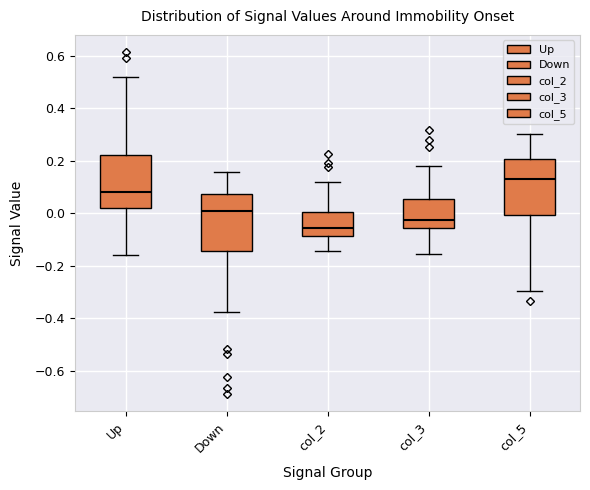

Reading left to right, transcribe this box plot: for each box, give where its median line is, the range the box spans, and where its two whiskers end, as read against the y-axis. The values are not printed on the chart, so give them approximately, as read against the axis.

Up: median 0.08, box 0.02 to 0.22, whiskers -0.16 to 0.52
Down: median 0.02, box -0.14 to 0.08, whiskers -0.38 to 0.16
col_2: median -0.06, box -0.08 to 0.00, whiskers -0.14 to 0.12
col_3: median -0.02, box -0.06 to 0.06, whiskers -0.16 to 0.18
col_5: median 0.12, box 0.00 to 0.20, whiskers -0.30 to 0.30